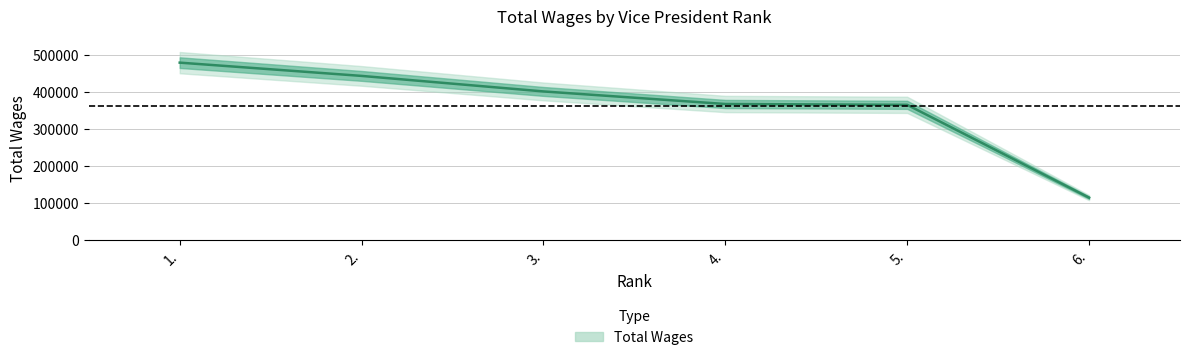

What is the ratio of the value at 2. to the value at 4.?

1.2